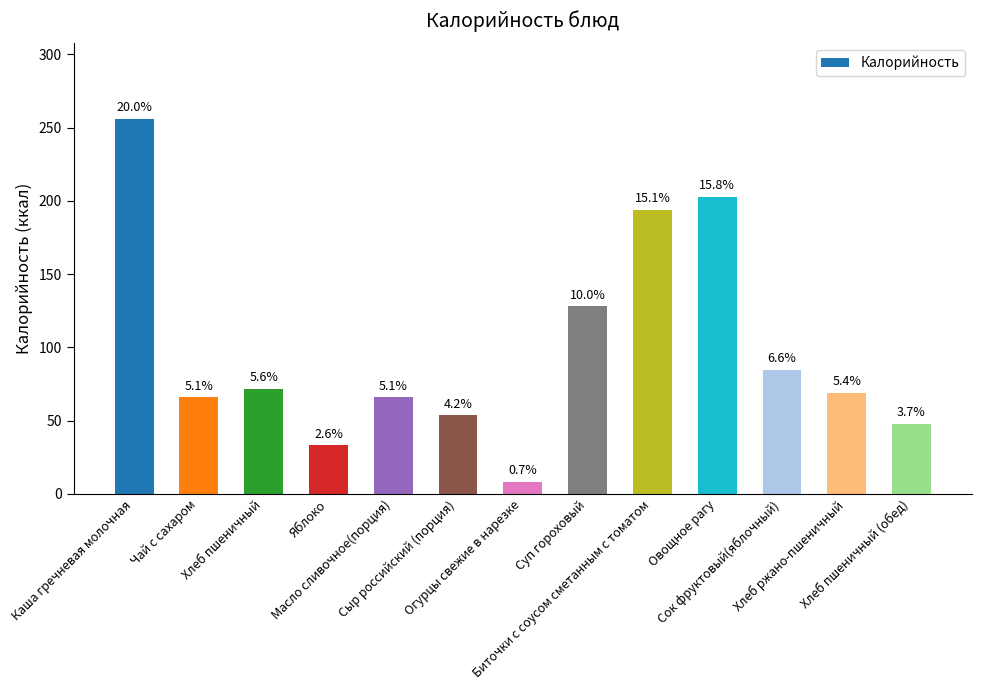

Does the chart contain any negative values?

No